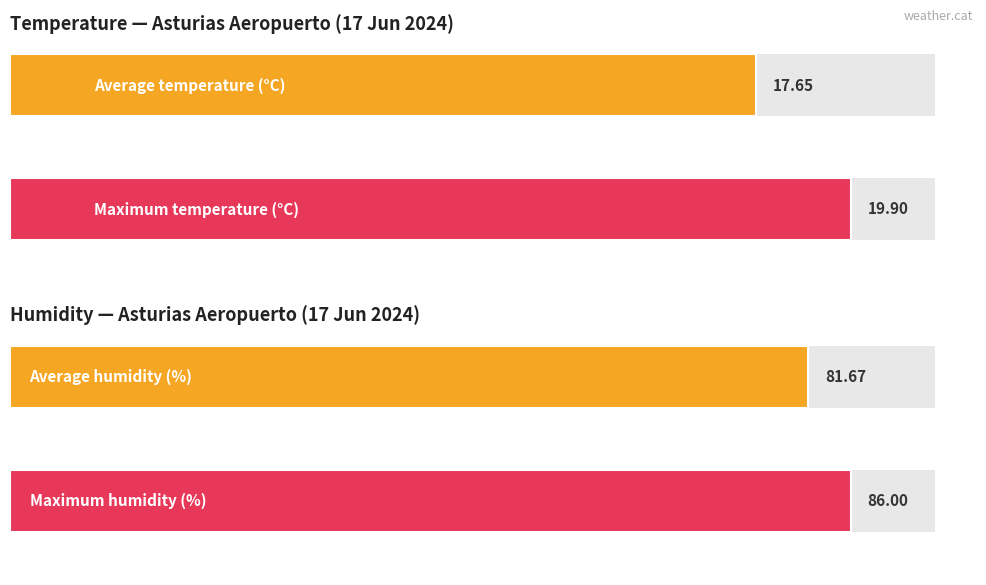

How many distinct data groups are displayed?

2